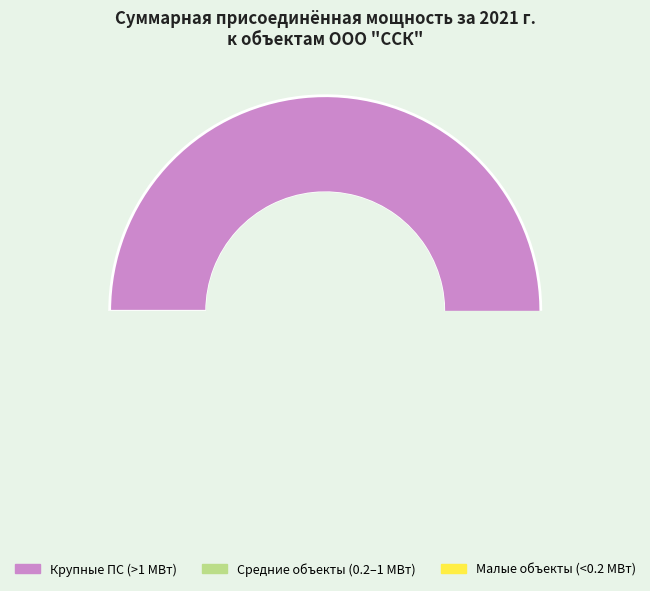

Does ПС 110/6кВ №8 "Цемзаводская" account for over 50% of the chart?

No